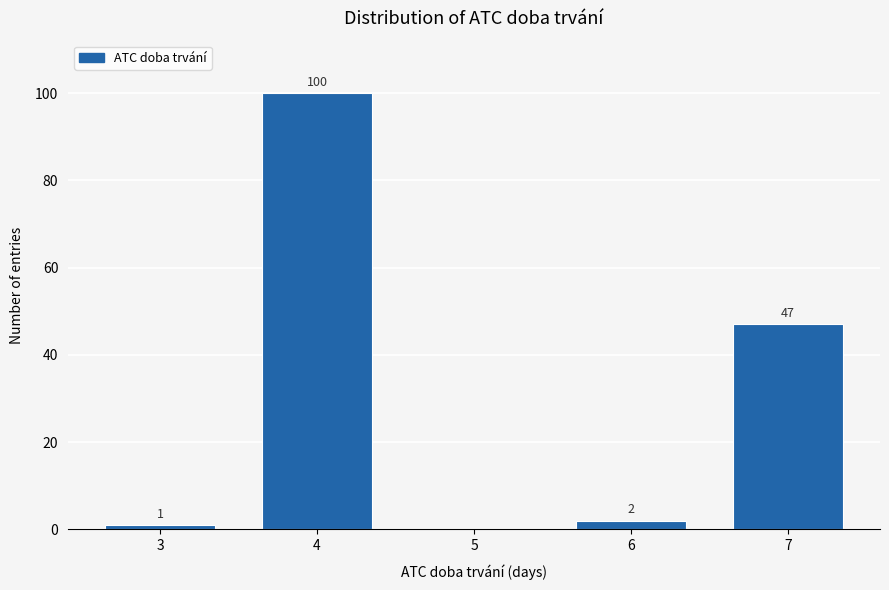

Reading left to right, list all the values displayed in this chart.

3=1	4=100	5=0	6=2	7=47